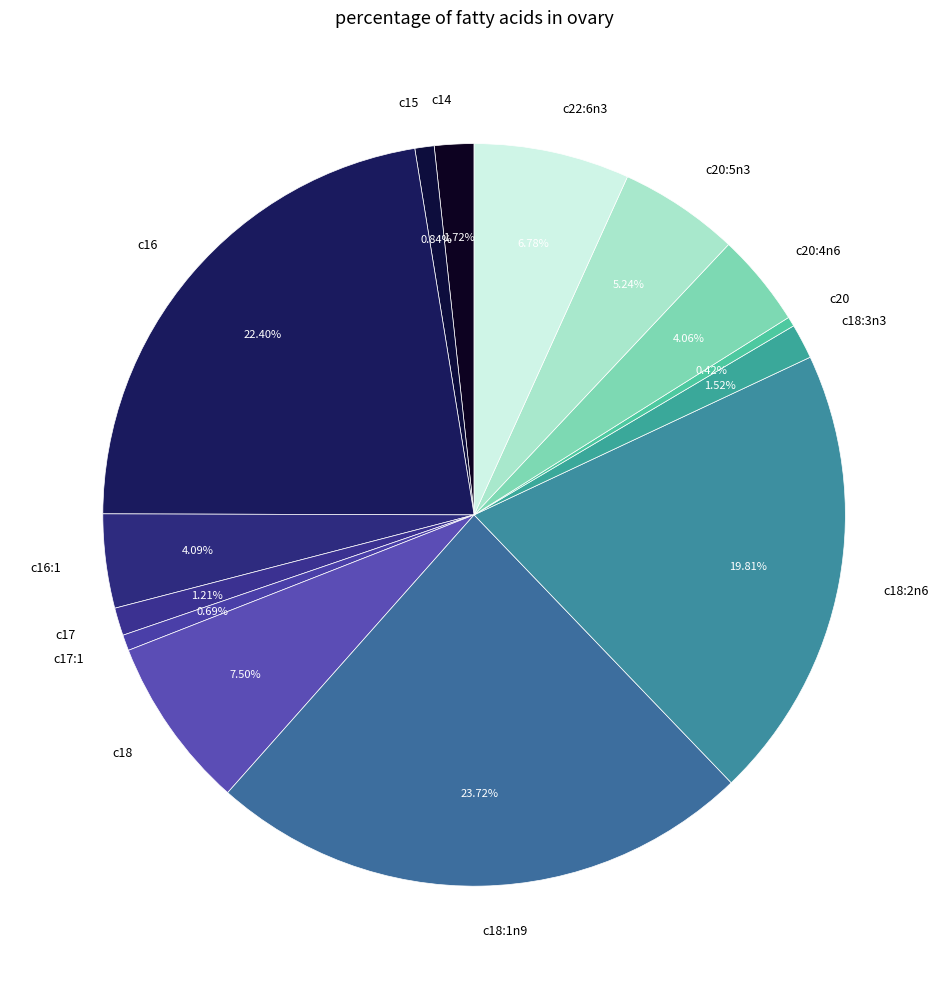

Is there any slice that represents more than half of the pie?

No